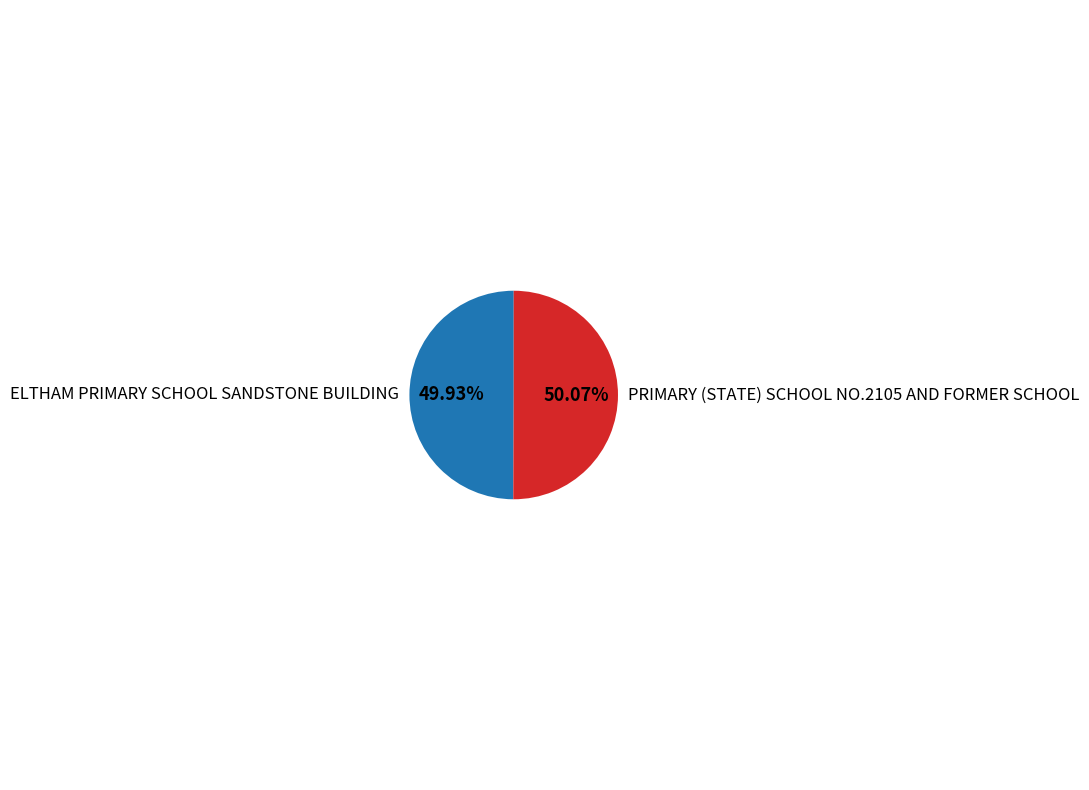

Count the number of slices in the pie.

2